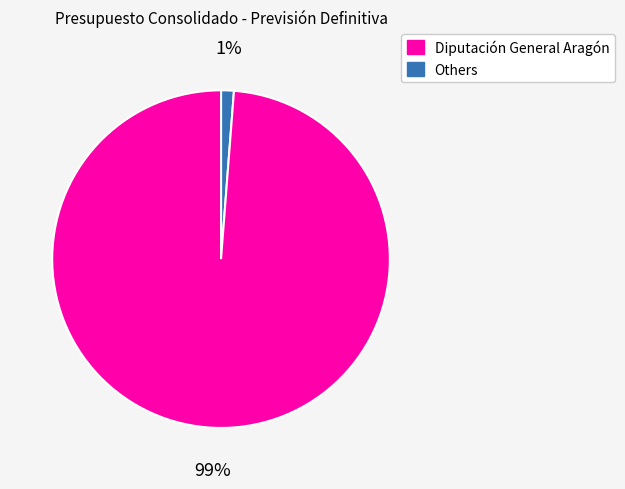

Is there a majority slice in this chart?

Yes